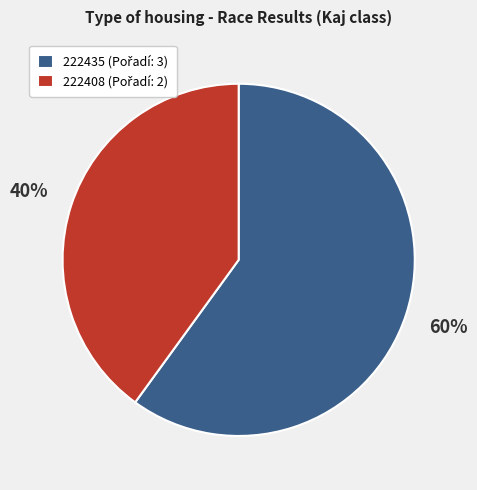

What is the ratio of the value at 222435 to the value at 222408?

1.5